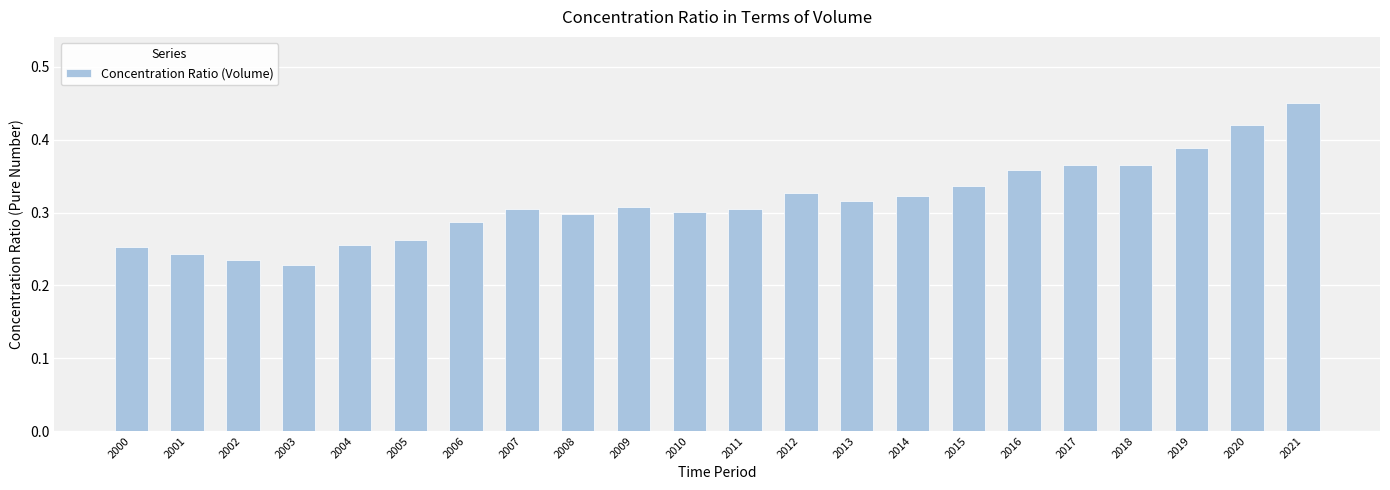

Count the values in the range 0 to 1.

22